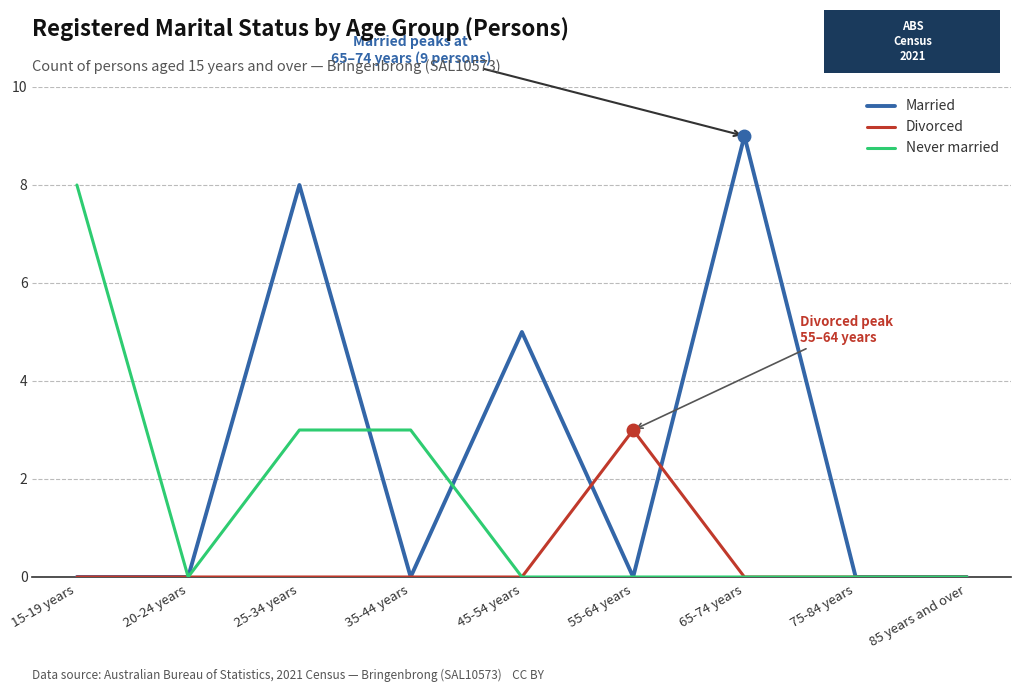

Where is the first local maximum for Married?

25-34 years